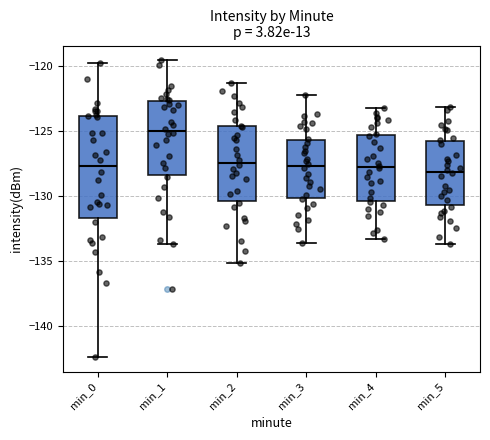

Reading left to right, transcribe this box plot: for each box, give where its median line is, the range the box spans, and where its two whiskers end, as read against the y-axis. The values are not printed on the chart, so give them approximately, as read against the axis.

min_0: median -127.5, box -131.5 to -124.0, whiskers -142.5 to -119.5
min_1: median -125.0, box -128.5 to -122.5, whiskers -133.5 to -119.5
min_2: median -127.5, box -130.5 to -124.5, whiskers -135.0 to -121.5
min_3: median -127.5, box -130.0 to -125.5, whiskers -133.5 to -122.0
min_4: median -127.5, box -130.5 to -125.0, whiskers -133.5 to -123.0
min_5: median -128.0, box -130.5 to -126.0, whiskers -133.5 to -123.0